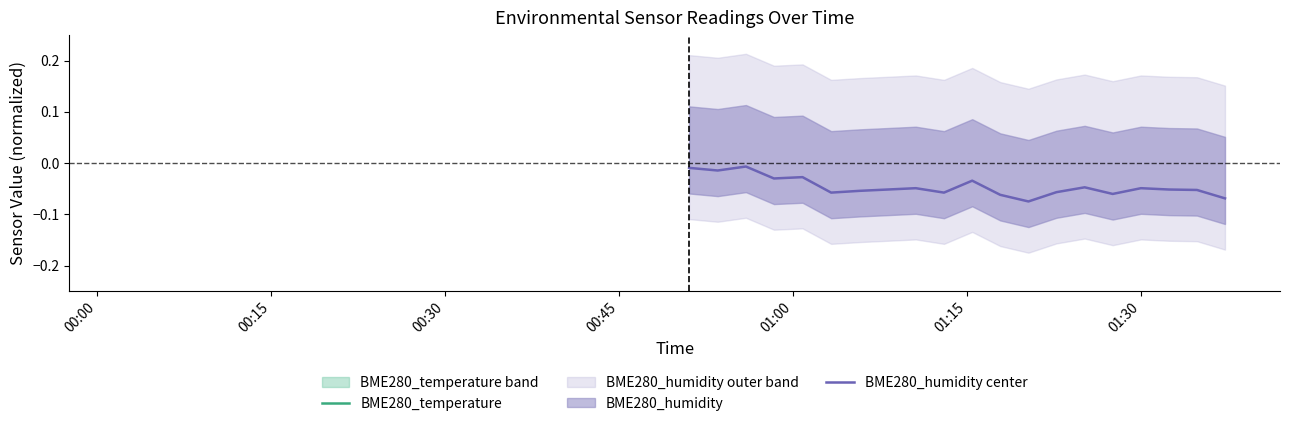

The BME280_humidity center series shows -0.0 at 12. True or false?

False